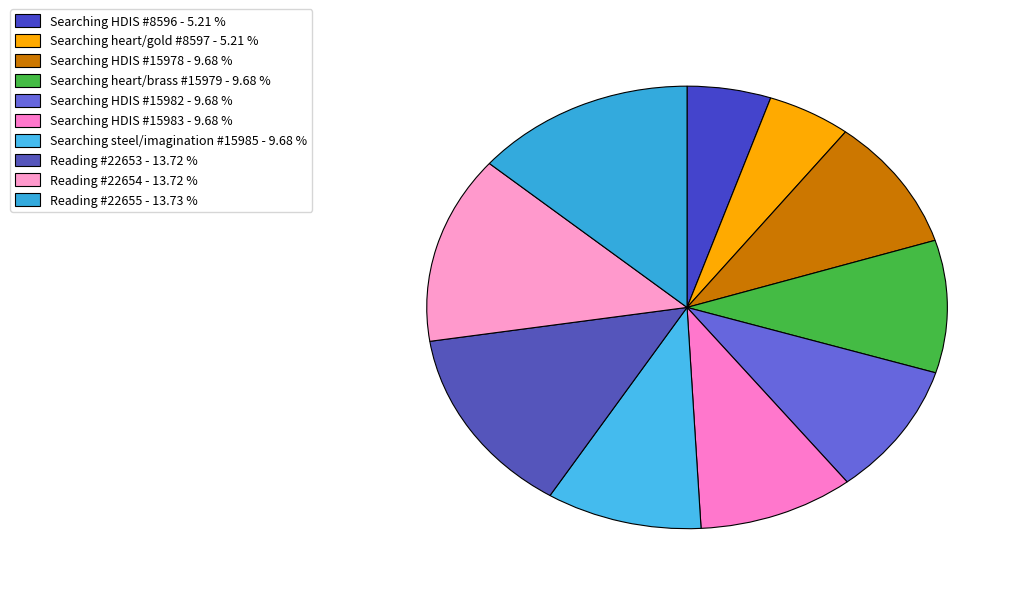

To the nearest percent, what is the average slice percentage?

10%